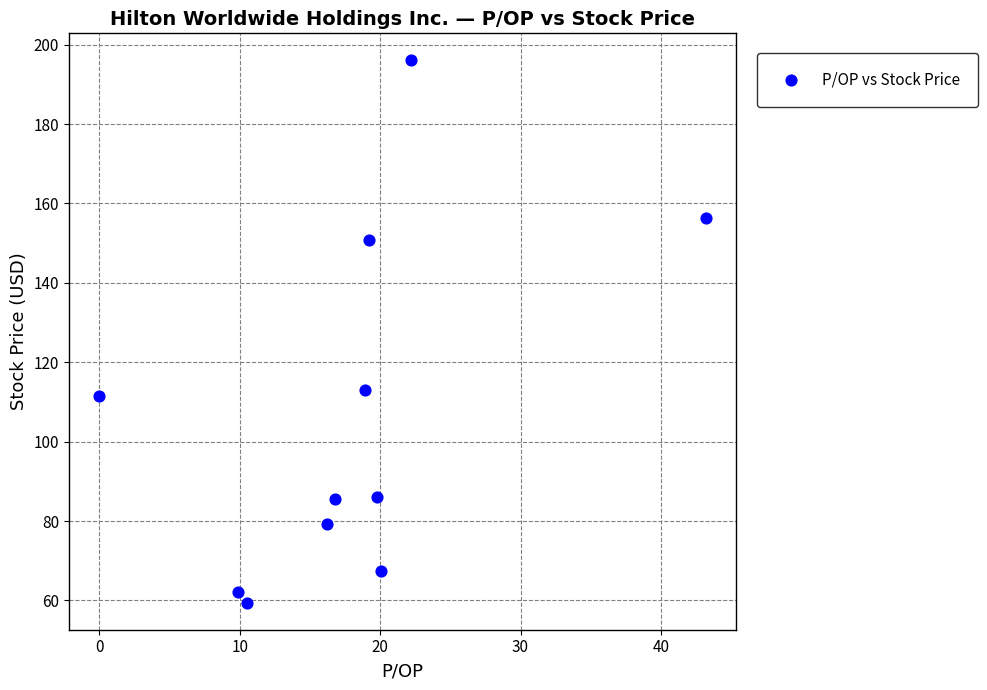

What is the range of X values (max minus min)?

43.2